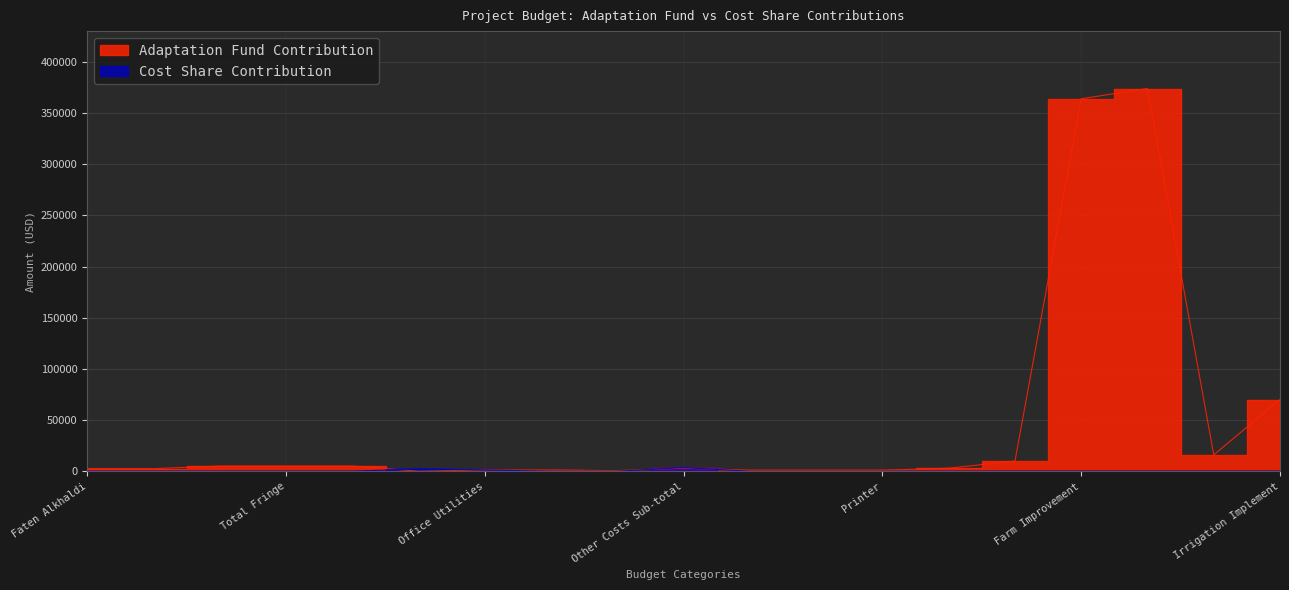

Which series has the widest spread of values?

Adaptation Fund Contribution